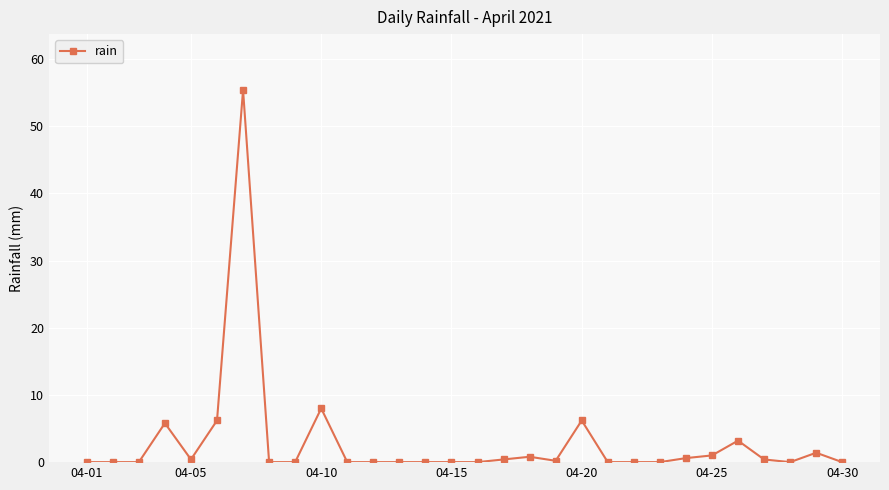

What is the maximum value shown in the chart?

55.4